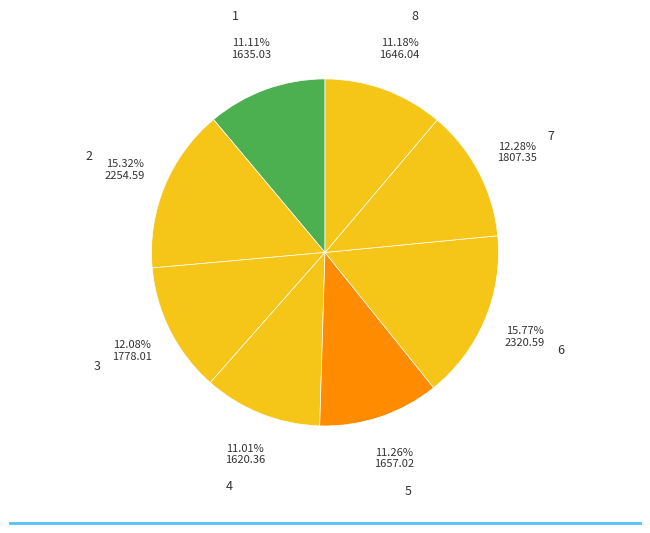

Do 1 and 8 together represent more than half of the pie?

No